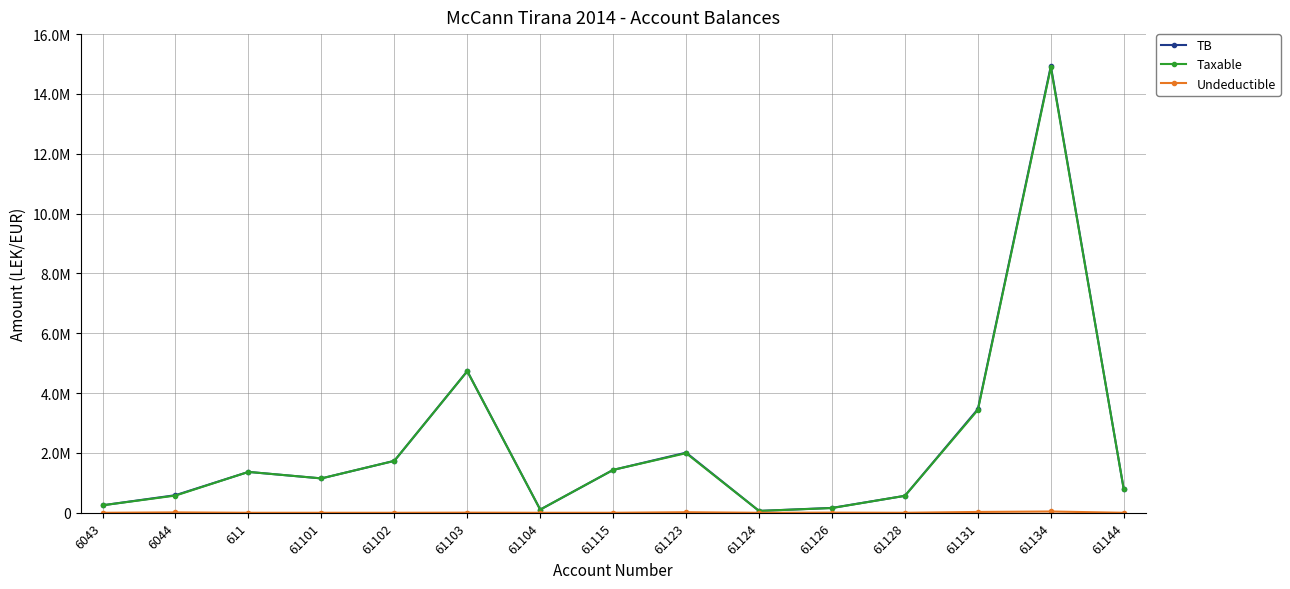

What position from the left is 61124?

10